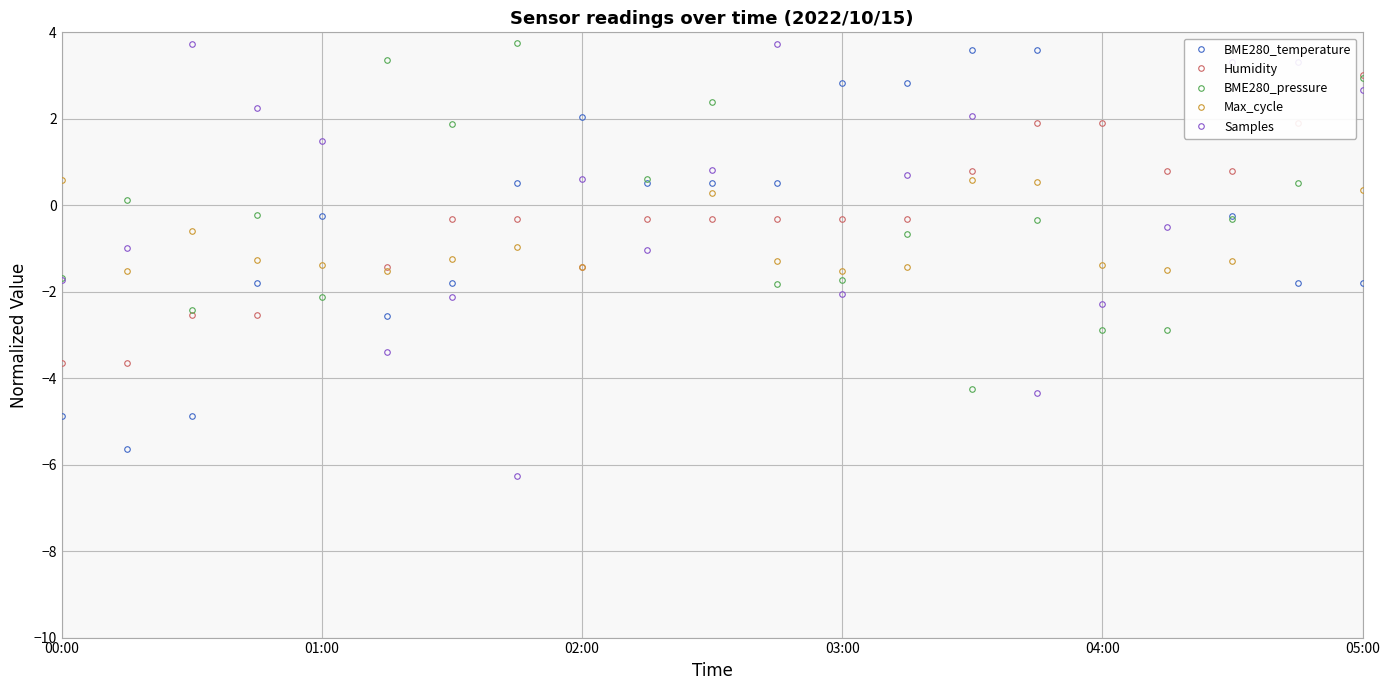

What is the highest value of the Samples series?

3.7